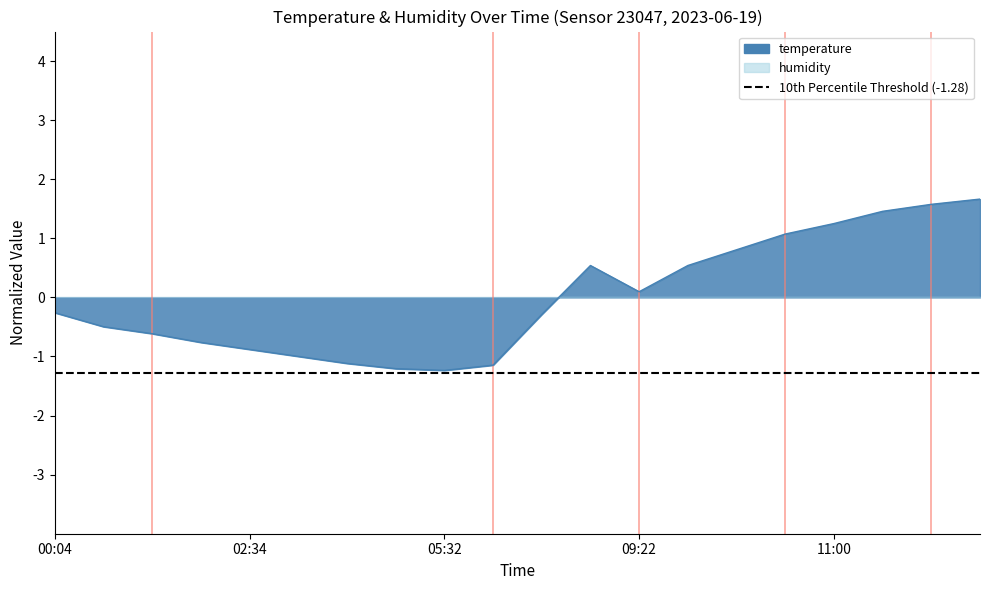

At which label does the data first exceed 0?

08:47